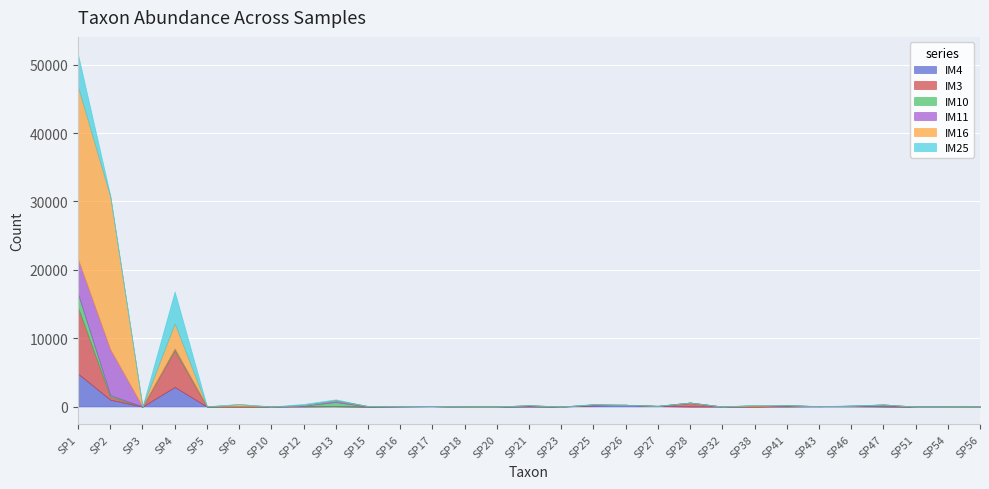

Is the value of IM16 at SP23 greater than the value of IM10 at SP56?

No